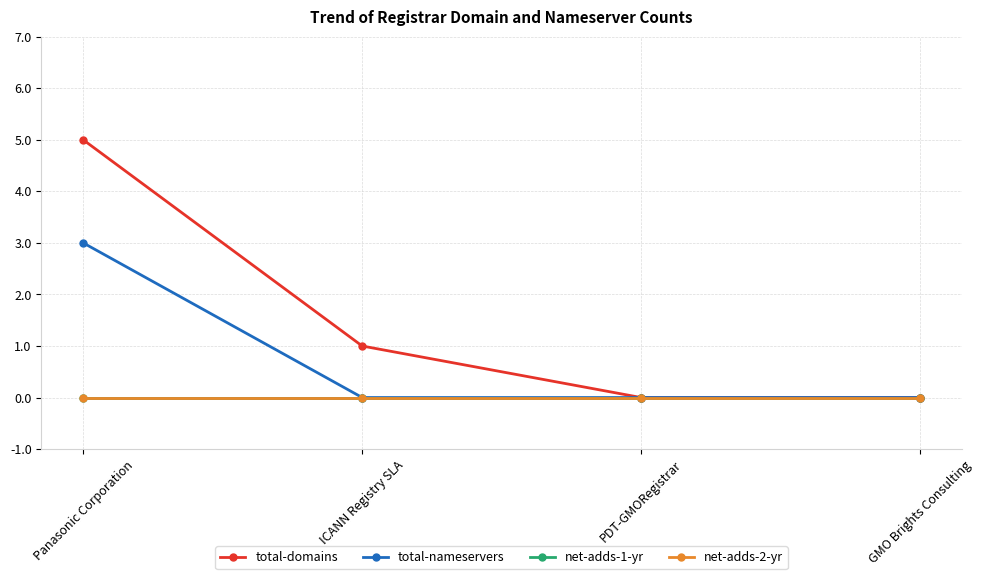

Does the chart display data point markers on the line(s)?

Yes